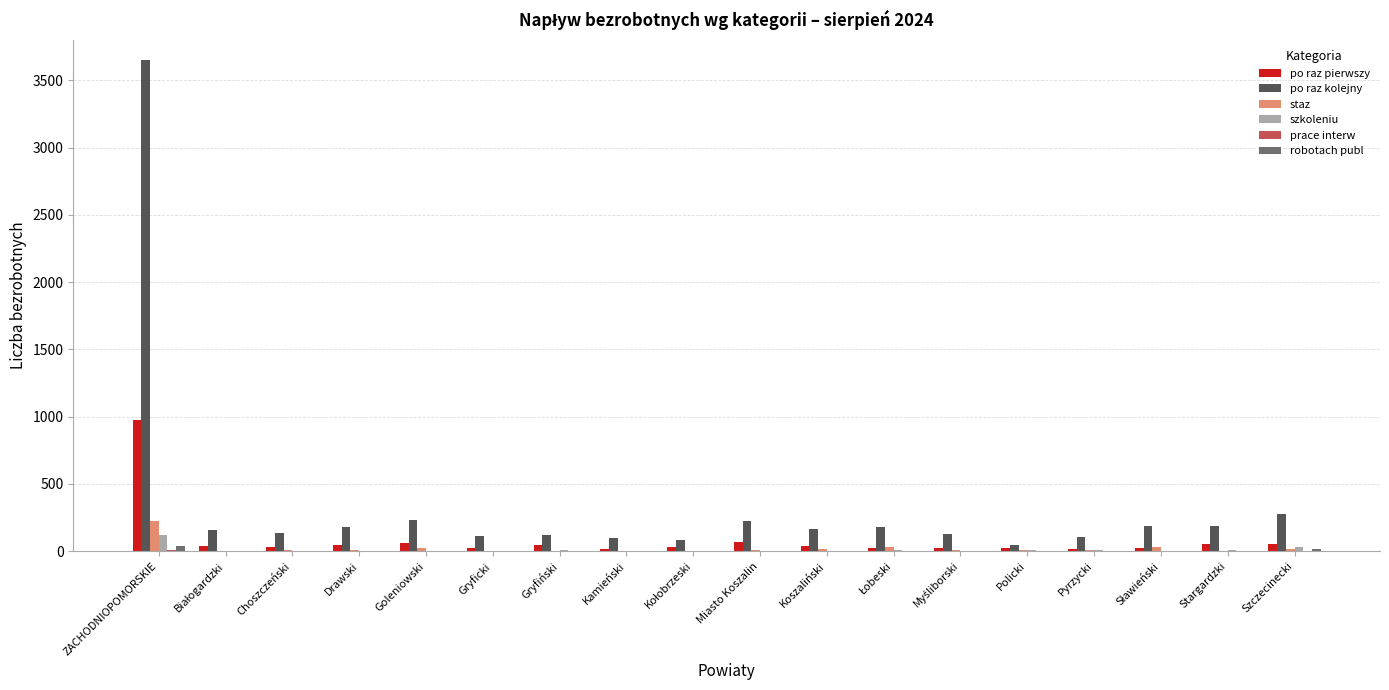

Is it true that po raz pierwszy equals 14 at Pyrzycki?

True